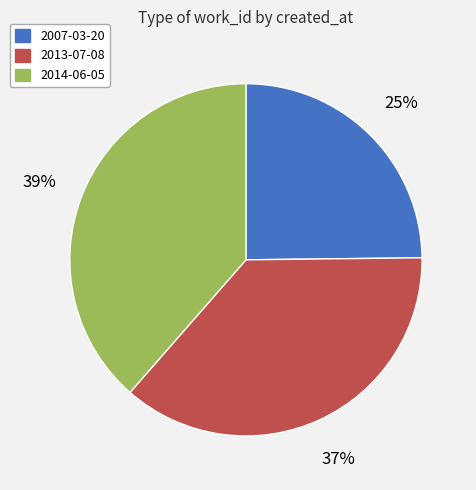

To the nearest percent, what portion does 2007-03-20 represent?

25%